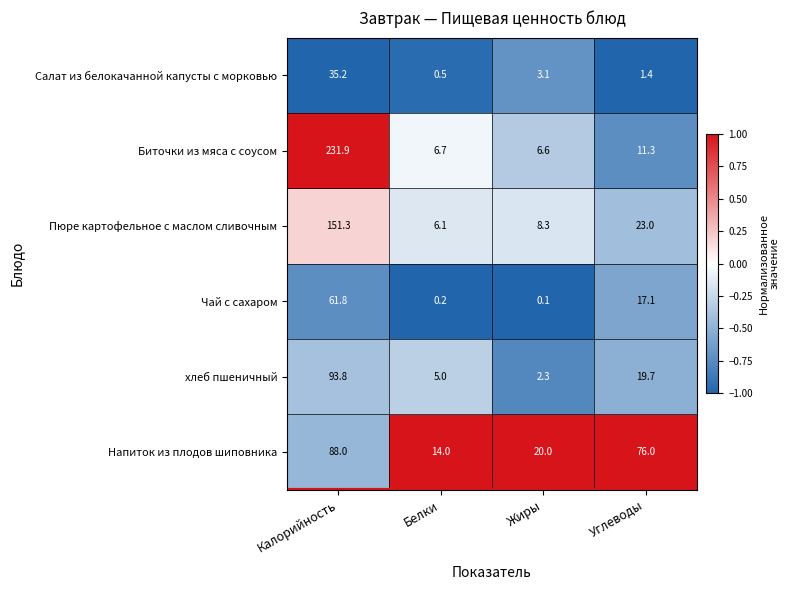

Which series changed the most between Жиры and Углеводы?

Напиток из плодов шиповника